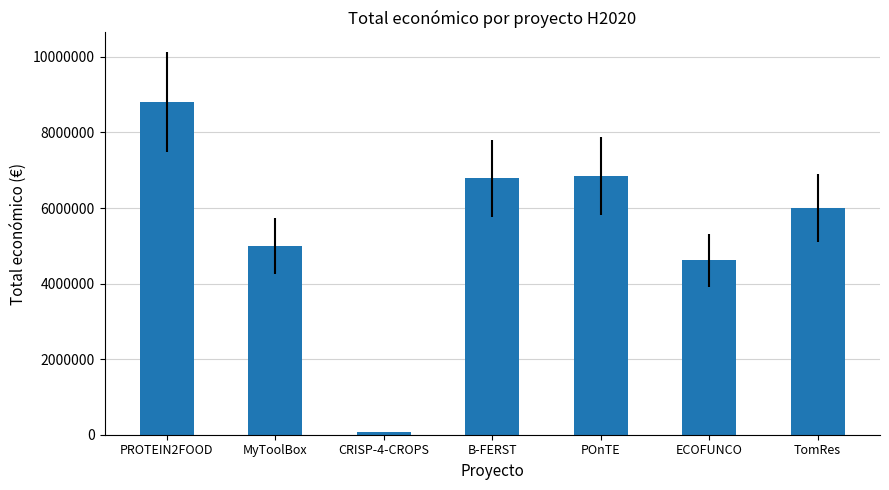

What is the change in value from MyToolBox to ECOFUNCO?

-383882